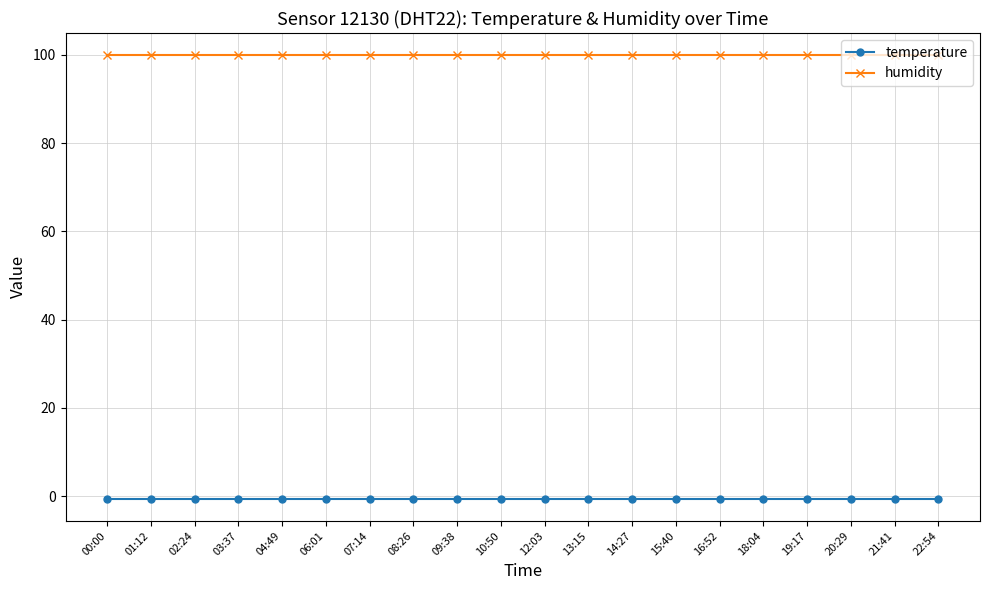

What is the greatest value displayed?

99.9